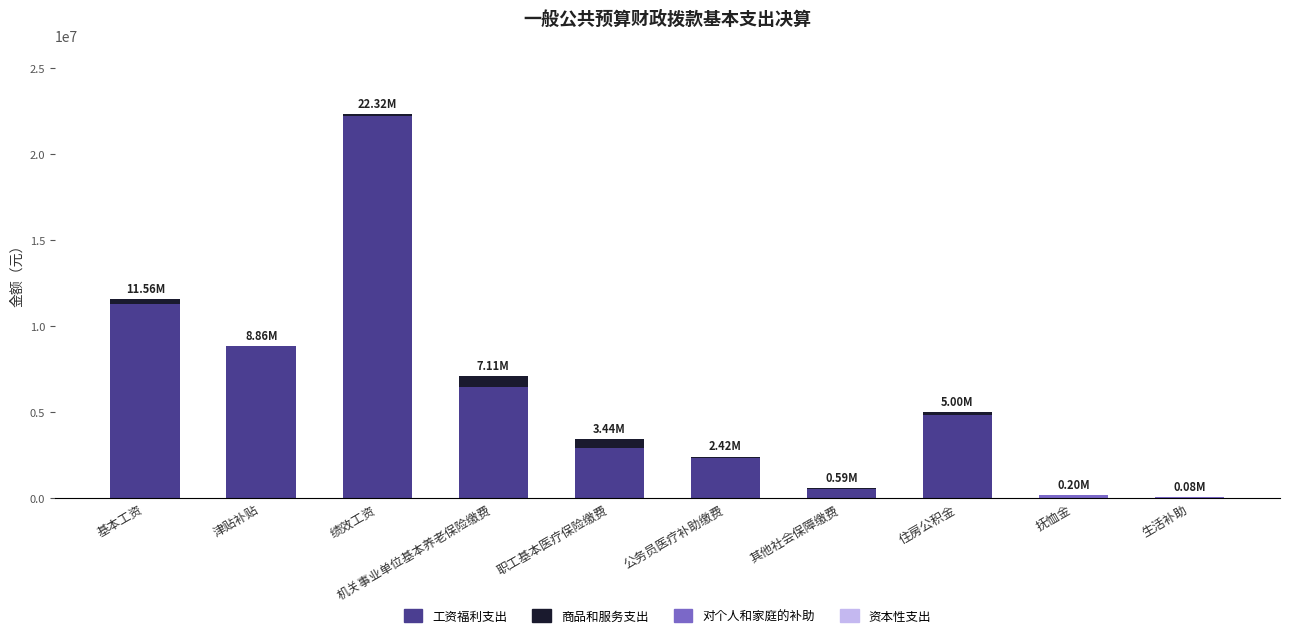

Are the bars grouped side by side (vs. stacked)?

No